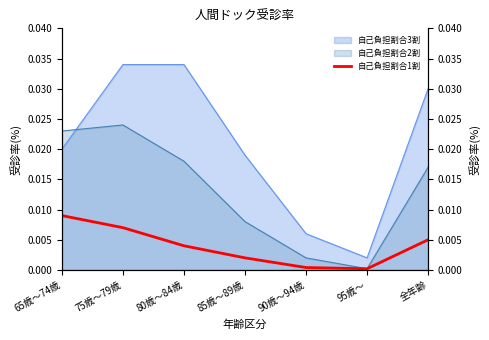

Count the number of categories in the chart.

7